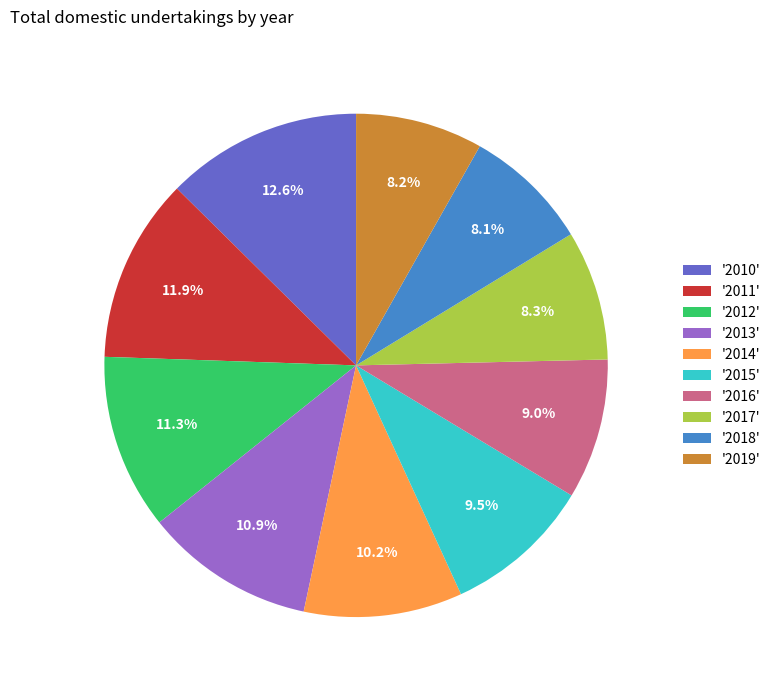

Does '2018' represent more than half of the total?

No